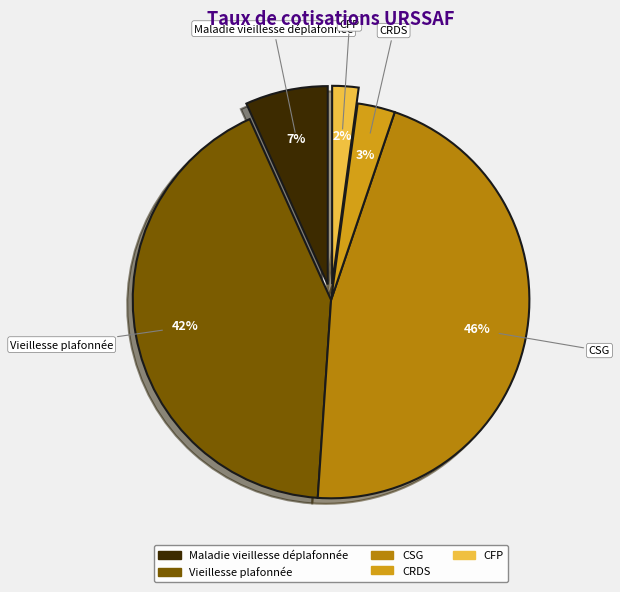

To the nearest percent, what is the average slice percentage?

20%